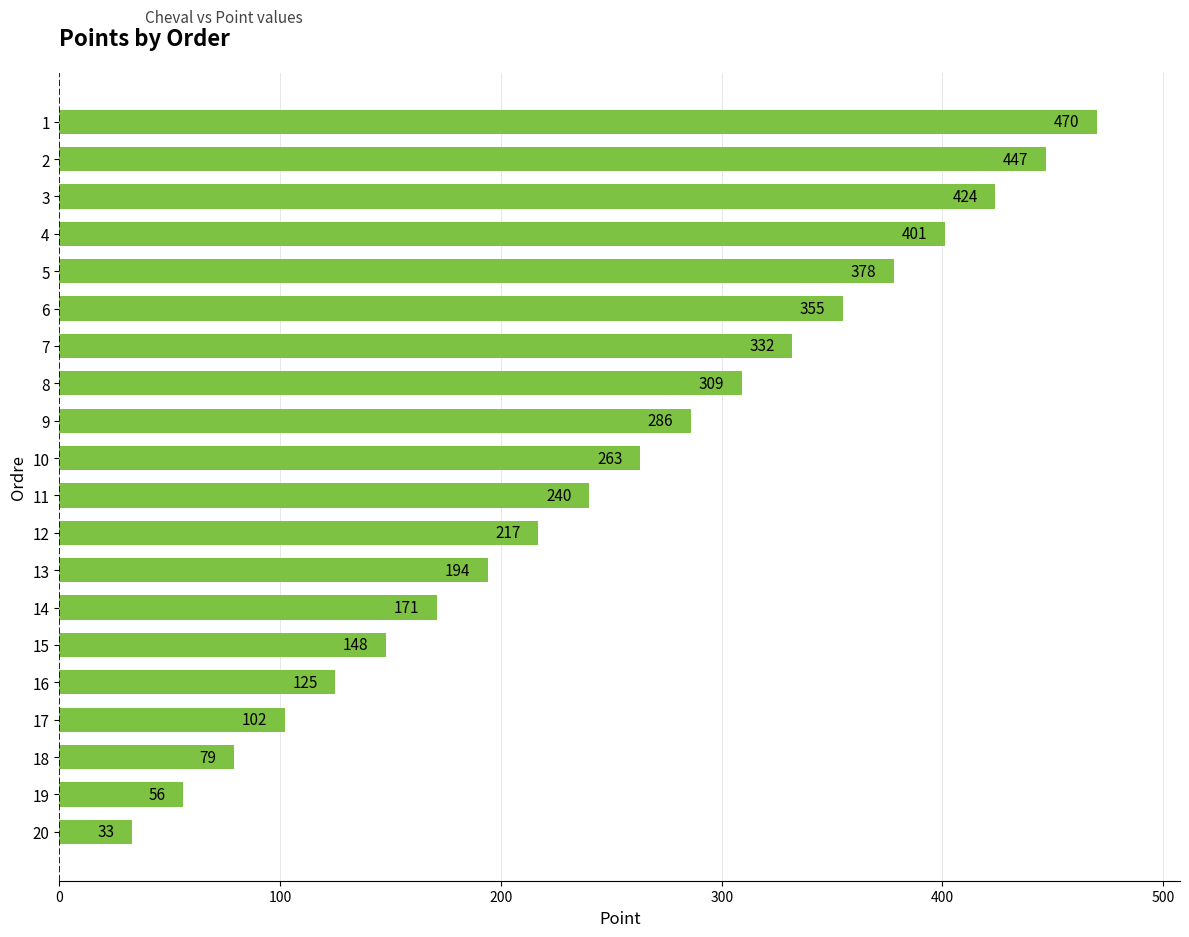

Approximately how many times larger is the value at 10 compared to 3?

0.6